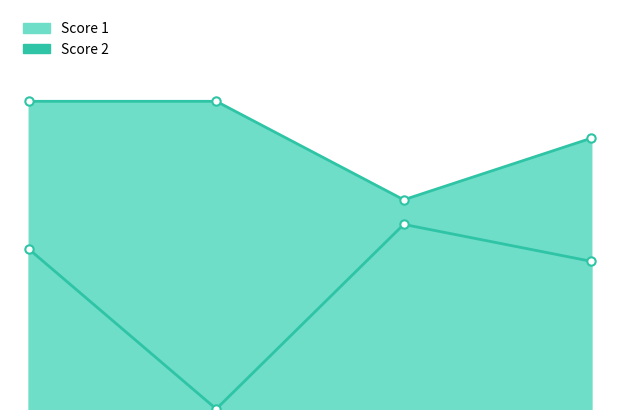

What are all the series names shown in the legend?

Score 1, Score 2